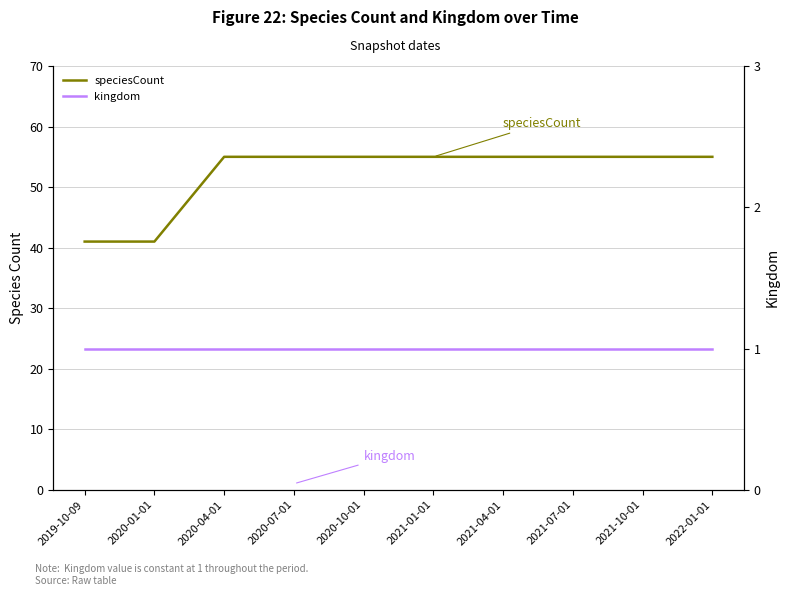

What is the label of the 9th point from the right?

2020-01-01